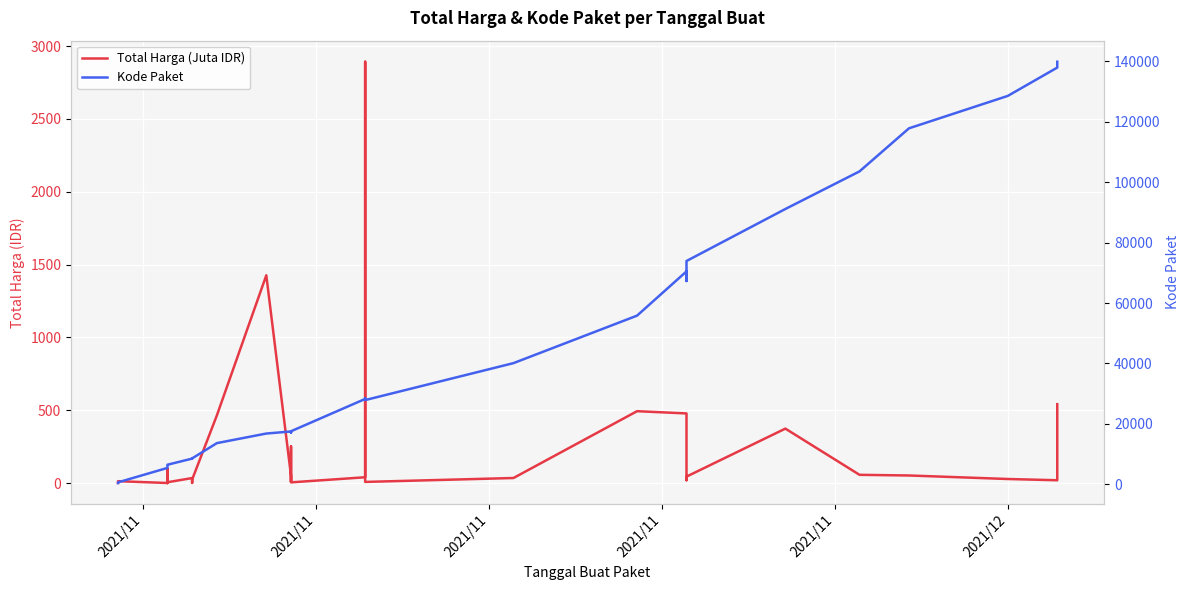

True or false: Kode Paket and Total Harga (Juta IDR) intersect in this chart.

False